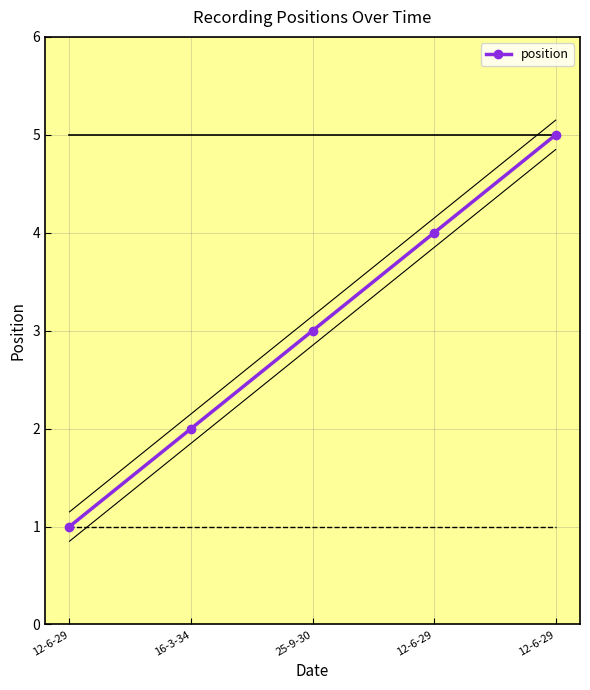

Reading left to right, extract all data points from this chart.

12-6-29=1	16-3-34=2	25-9-30=3	12-6-29=4	12-6-29=5